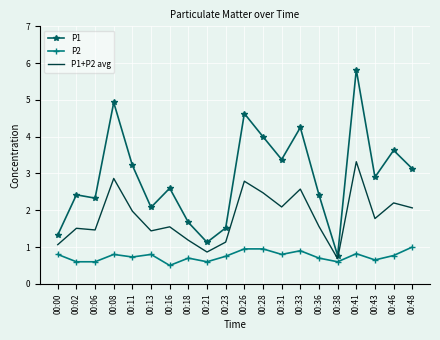

The P2 series shows 0.8 at 00:08. True or false?

True